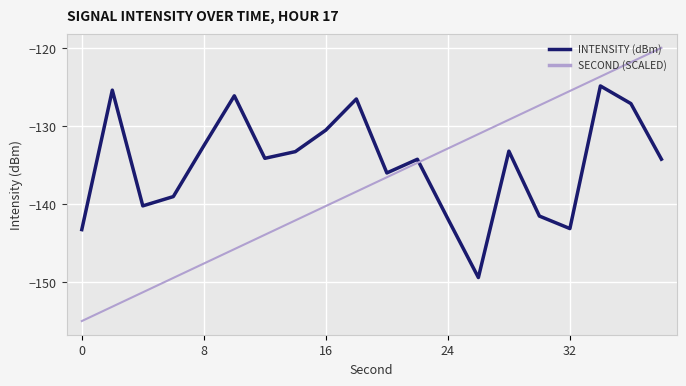

Which series ends up on top after the final intersection of SECOND (SCALED) and INTENSITY (dBm)?

SECOND (SCALED)